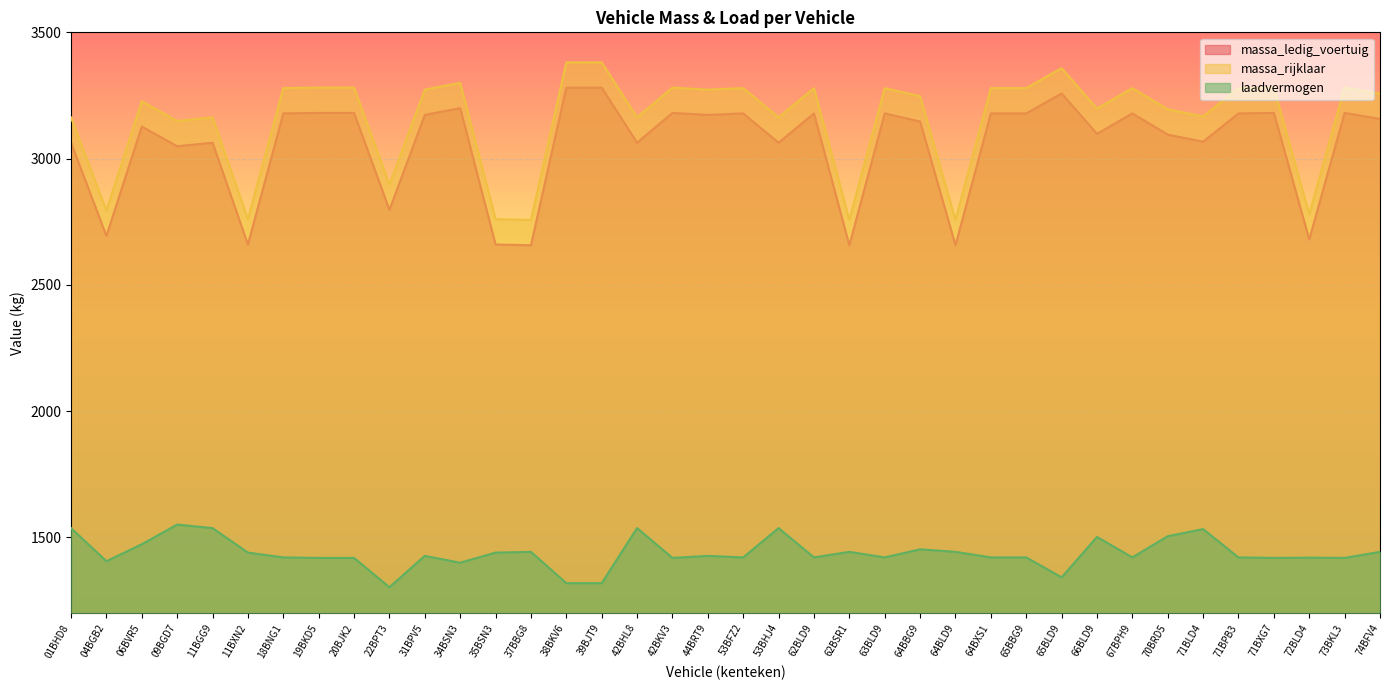

The value of massa_ledig_voertuig at 73BKL3 is 3181. True or false?

True